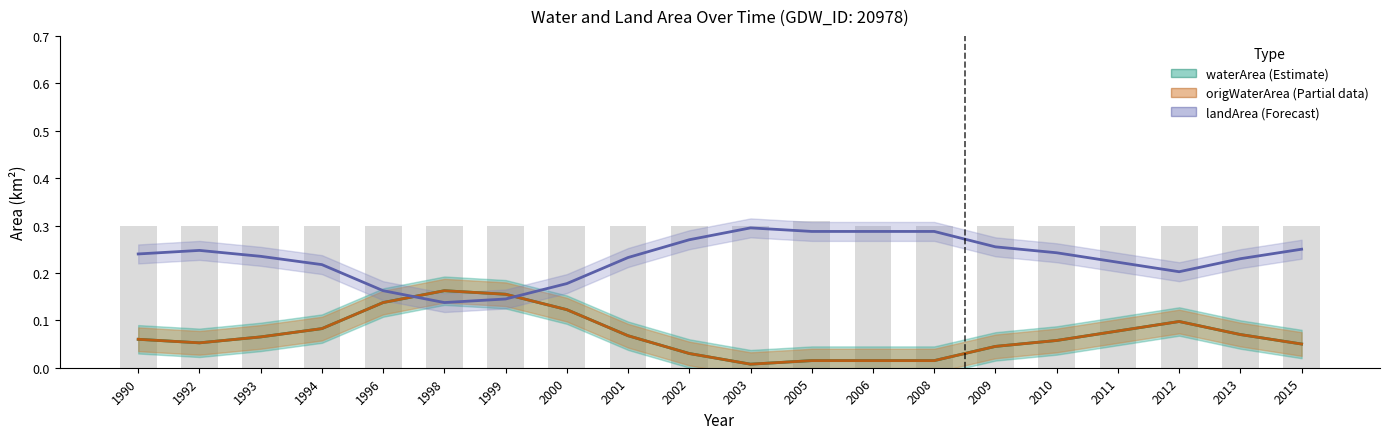

Reading left to right, extract all data points from this chart.

waterArea (Estimate): 1990=0.1	1992=0.1	1993=0.1	1994=0.1	1996=0.1	1998=0.2	1999=0.2	2000=0.1	2001=0.1	2002=0.0	2003=0.0	2005=0.0	2006=0.0	2008=0.0	2009=0.0	2010=0.1	2011=0.1	2012=0.1	2013=0.1	2015=0.0
origWaterArea (Partial data): 1990=0.1	1992=0.1	1993=0.1	1994=0.1	1996=0.1	1998=0.2	1999=0.2	2000=0.1	2001=0.1	2002=0.0	2003=0.0	2005=0.0	2006=0.0	2008=0.0	2009=0.0	2010=0.1	2011=0.1	2012=0.1	2013=0.1	2015=0.0
landArea (Forecast): 1990=0.2	1992=0.2	1993=0.2	1994=0.2	1996=0.2	1998=0.1	1999=0.1	2000=0.2	2001=0.2	2002=0.3	2003=0.3	2005=0.3	2006=0.3	2008=0.3	2009=0.3	2010=0.2	2011=0.2	2012=0.2	2013=0.2	2015=0.2